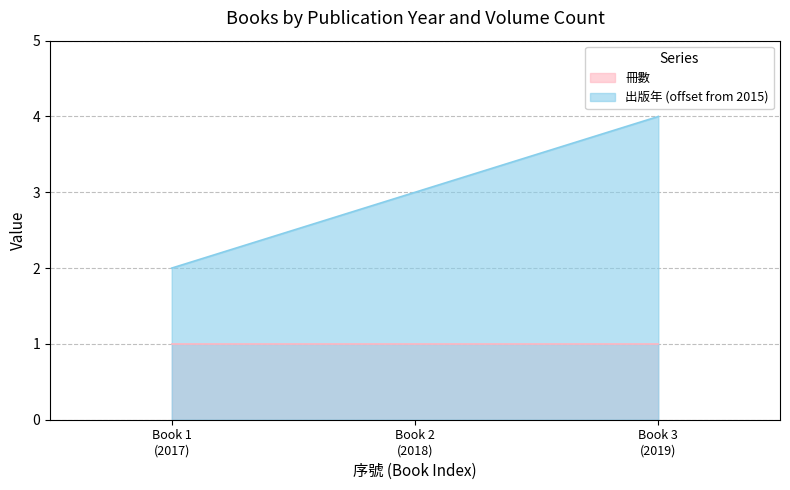

What is the average value of the 出版年 (offset from 2015) series?

3